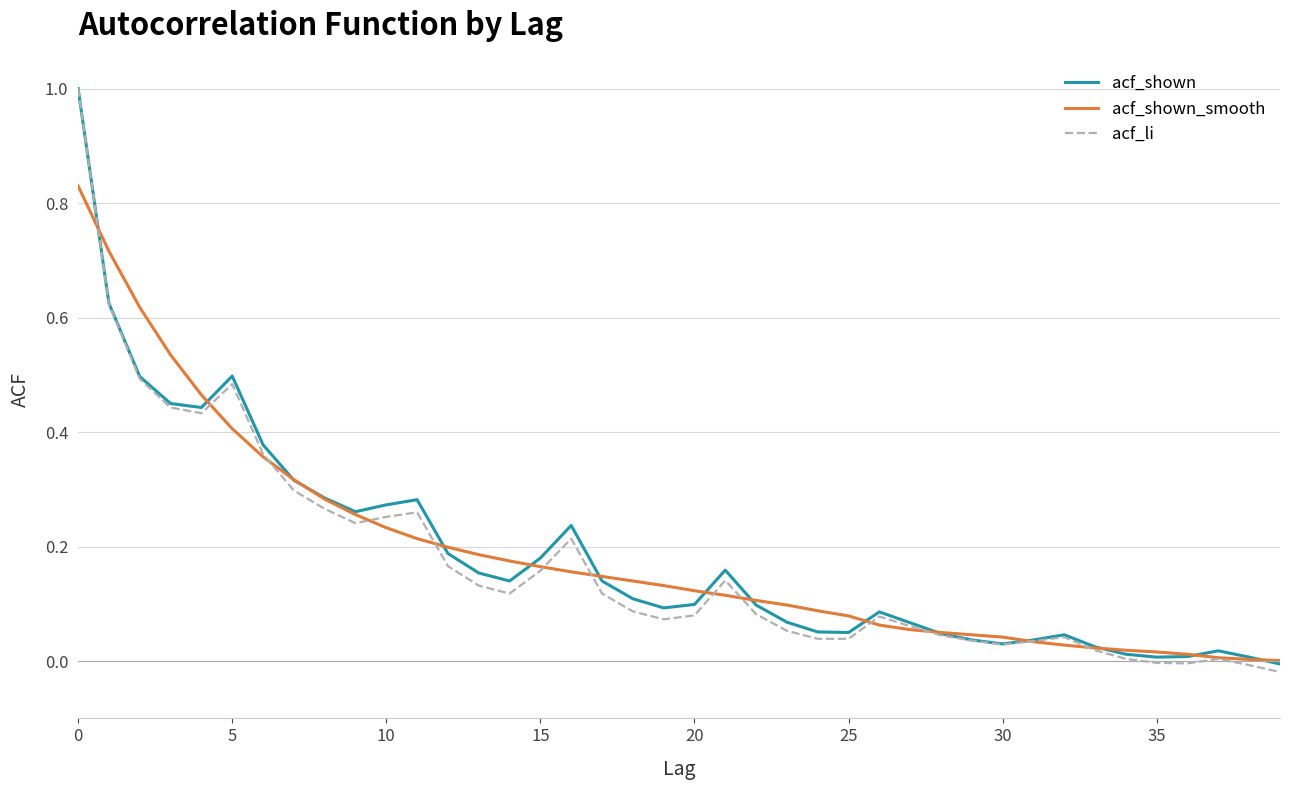

What is the maximum value shown in the chart?

1.0